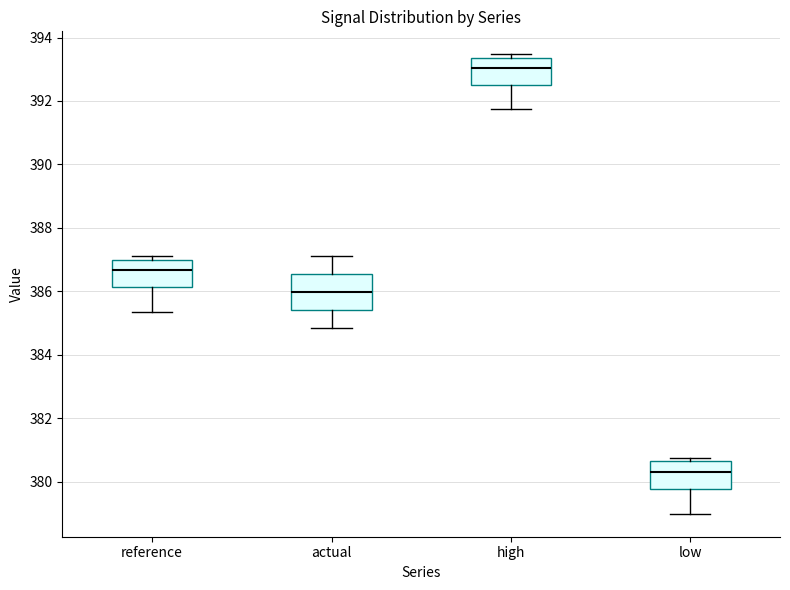

Which box's median line is the lowest?

low